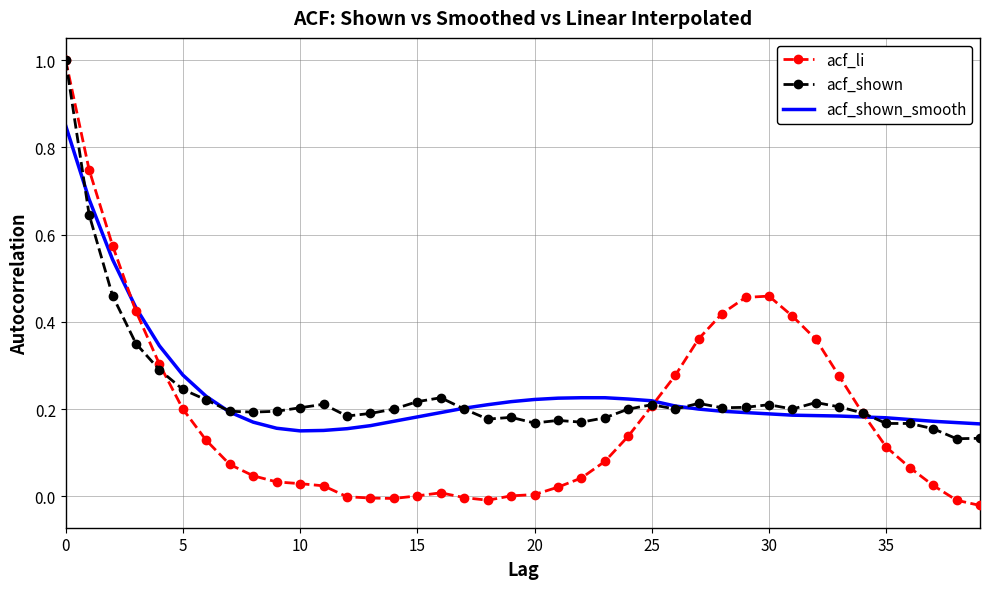

What is the maximum value for acf_shown?

1.0